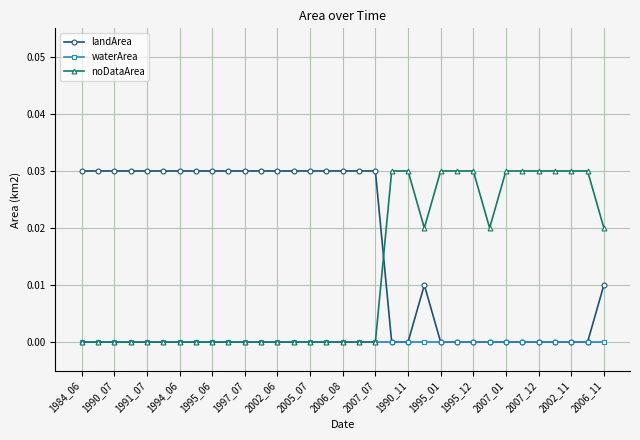

How many data points does each series have?

33